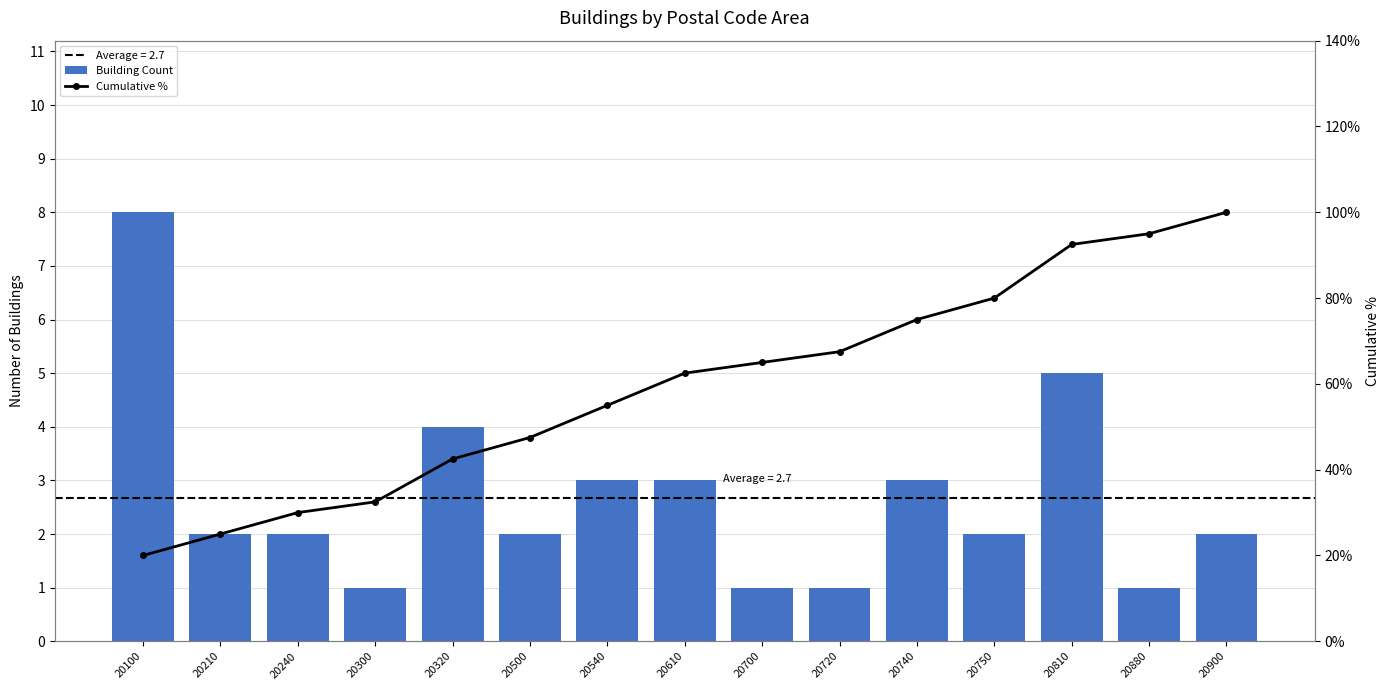

What is the difference between the maximum and minimum values in the Building Count series?

7.0